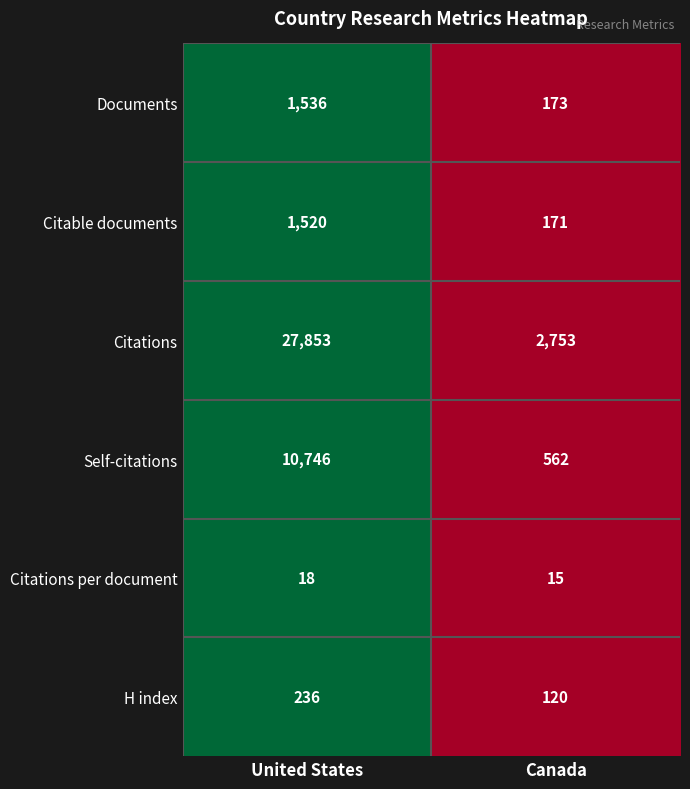

What value does the Citations per document series have at Canada?

15